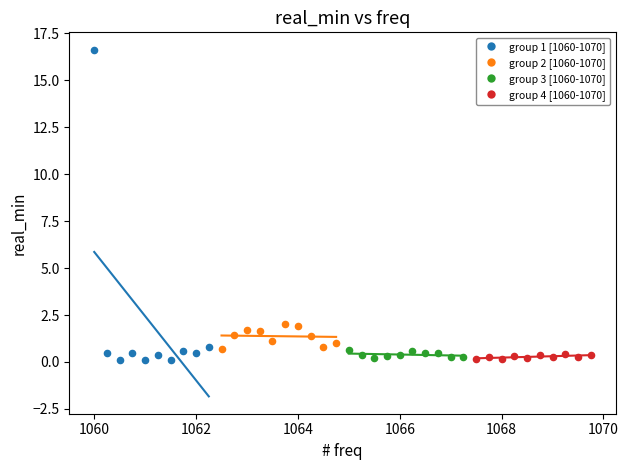

Which series has the largest Y range (max minus min)?

group 1 [1060-1070]